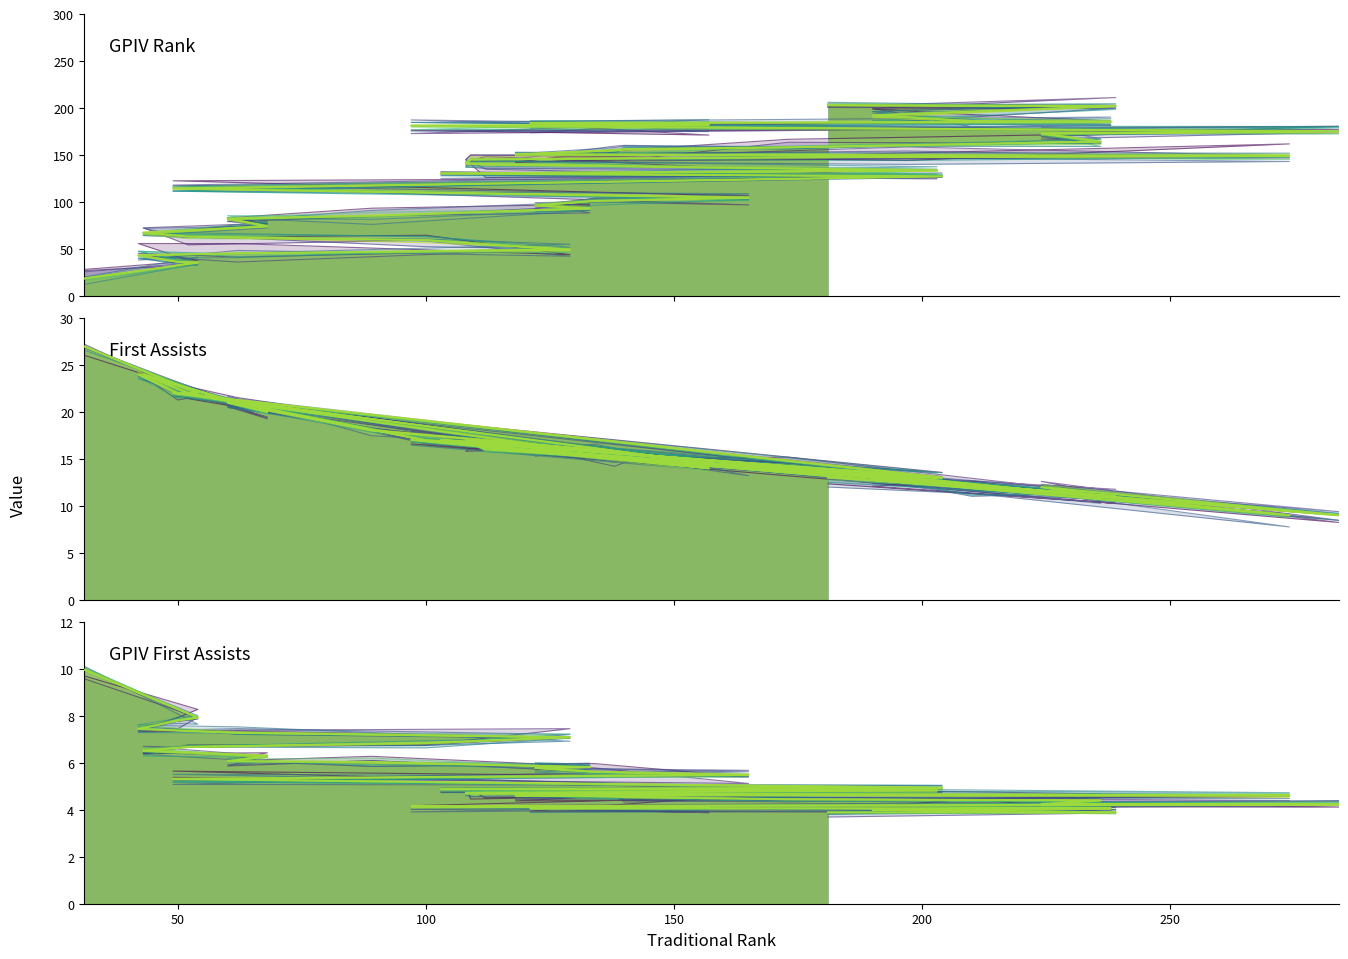

True or false: First_Assists and GPIVFirst_Assists cross at least once.

False